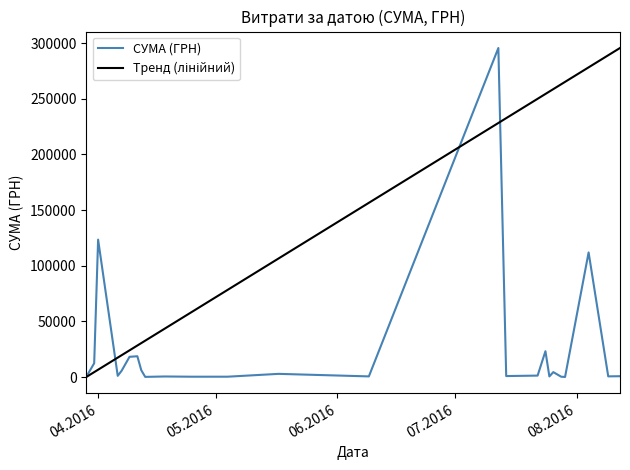

What is the value of the 20th point from the left?

1592.4